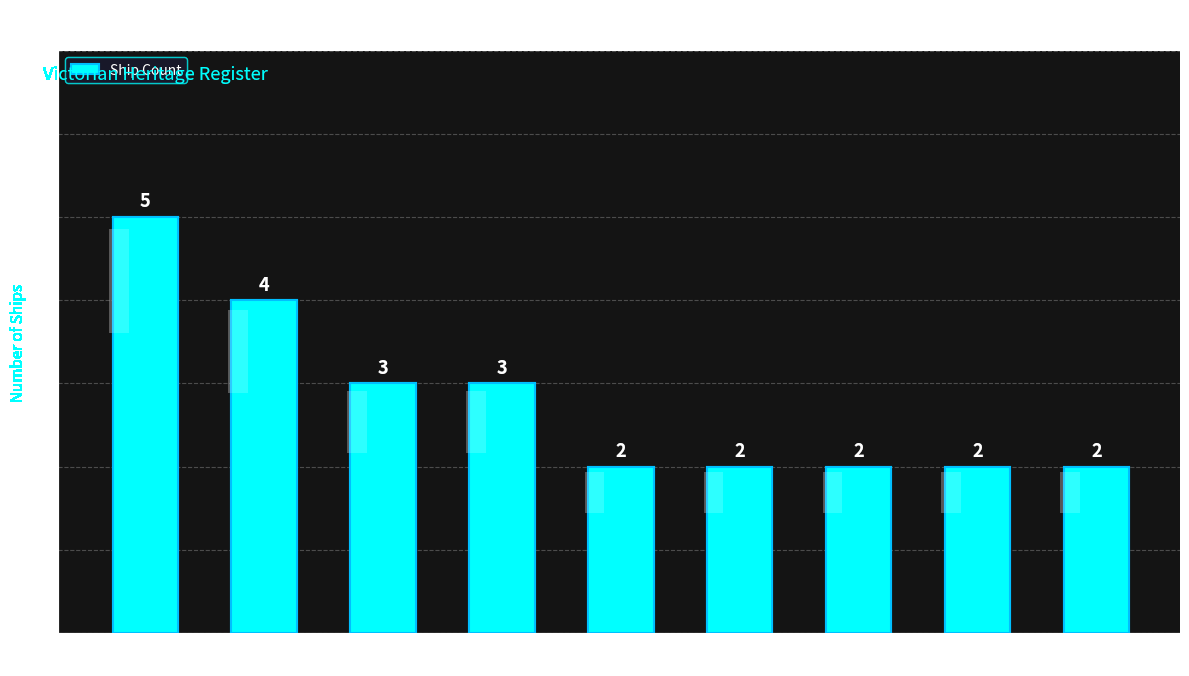

What is the value of the 1st bar from the left?

5